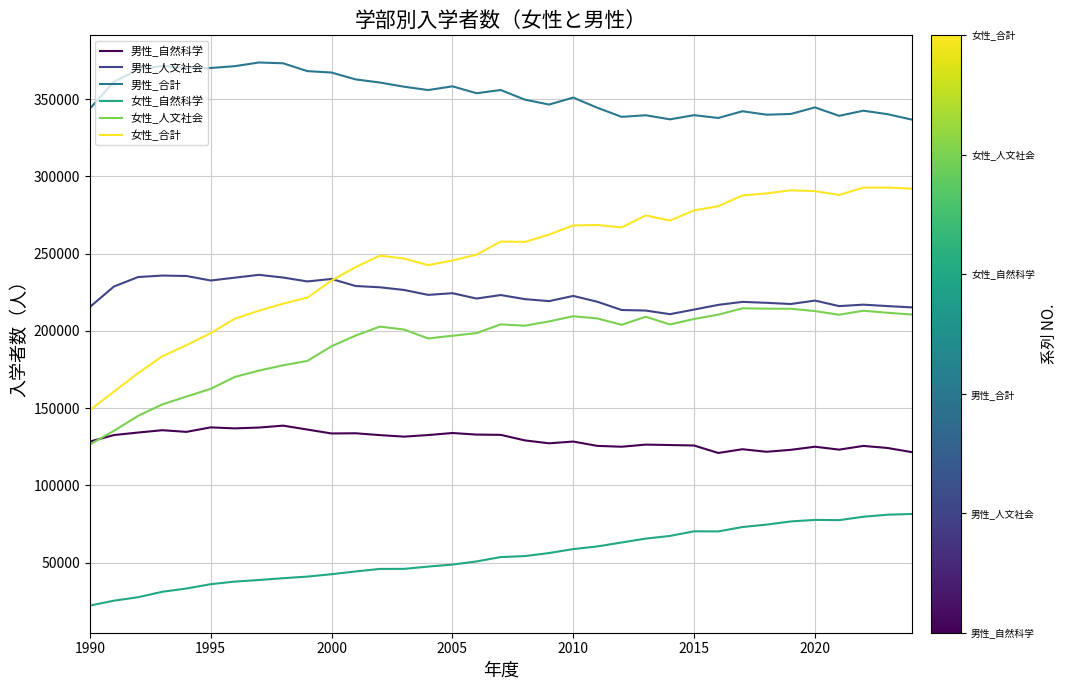

Which series has the largest total across all categories?

男性_合計